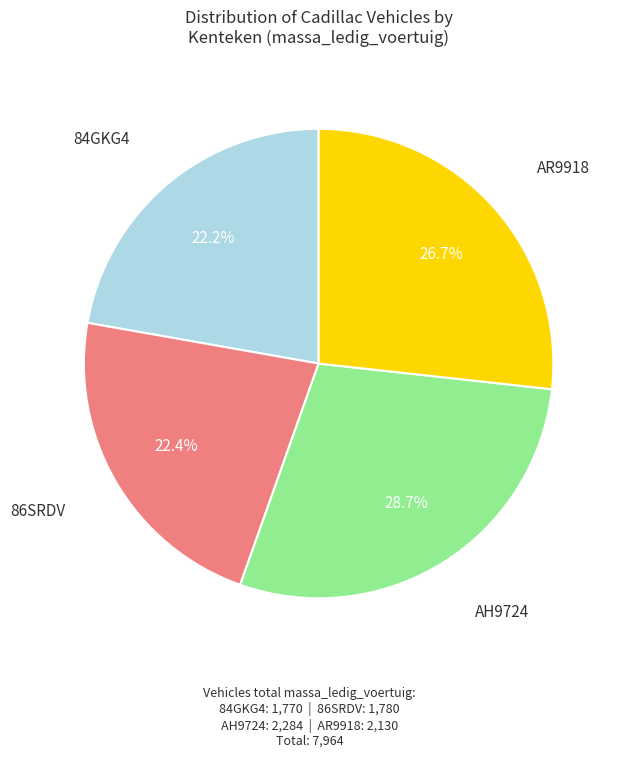

Does any single category account for the majority?

No